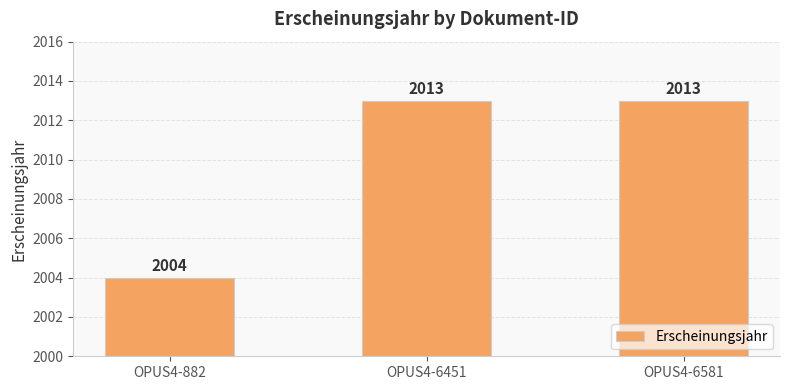

True or false: the data shows 2004 at OPUS4-882.

True